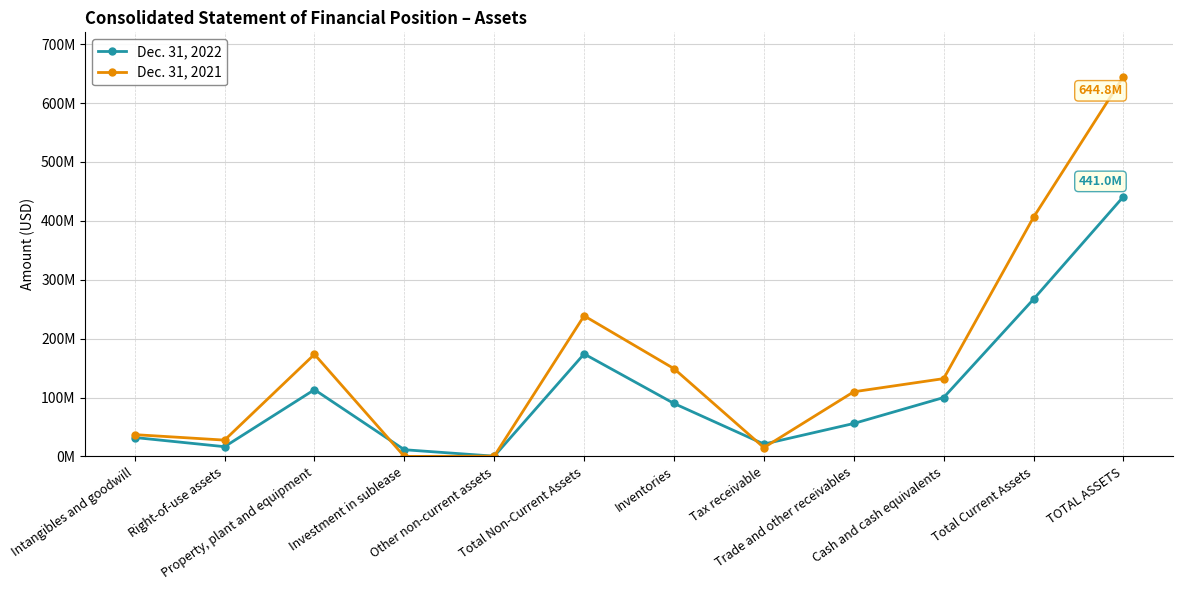

Is it true that Dec. 31, 2021 equals 27746000 at Right-of-use assets?

True